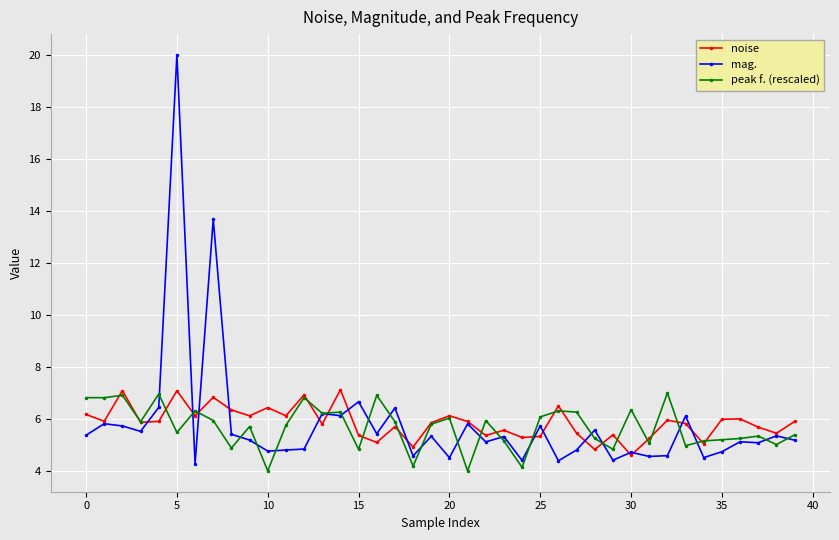

Which series has the widest spread of values?

mag.